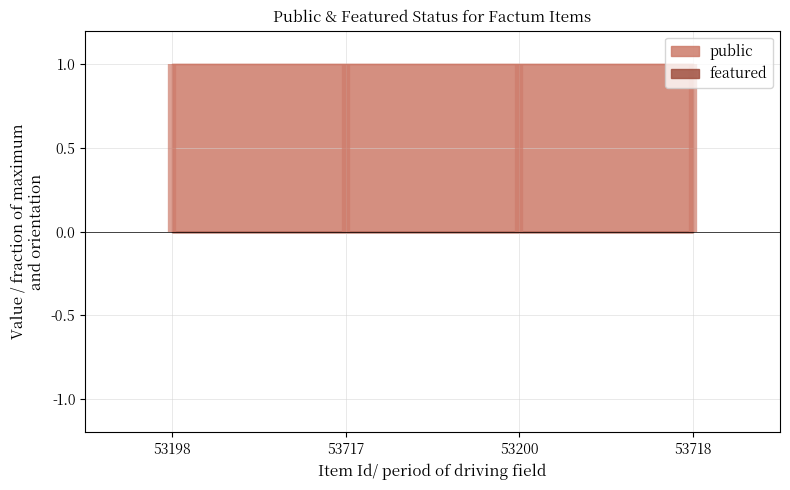

True or false: public has more than 1 points higher than both neighbors.

False